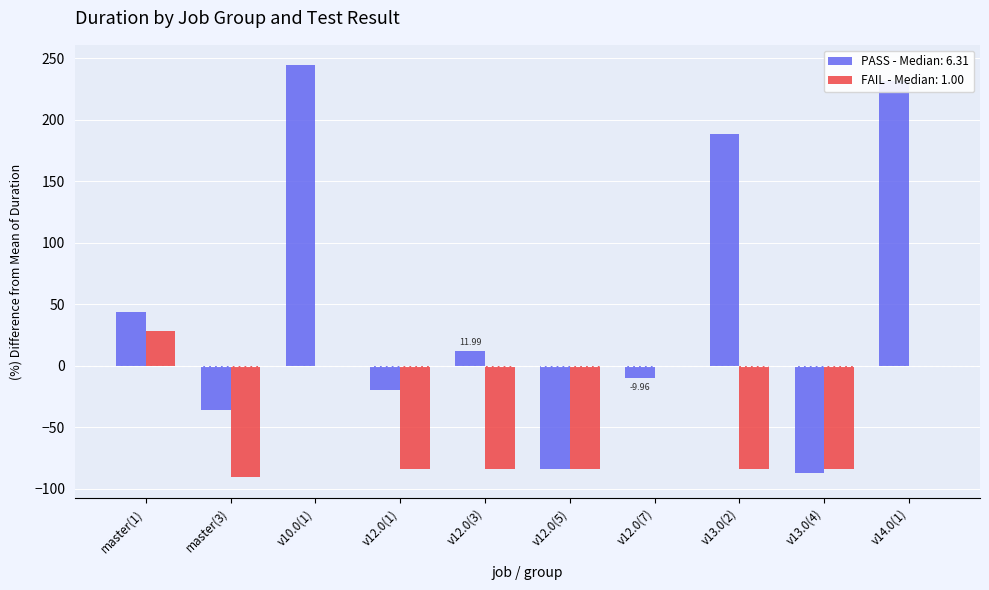

Which series changed the most between v12.0(7) and v13.0(4)?

FAIL - Median: 1.00